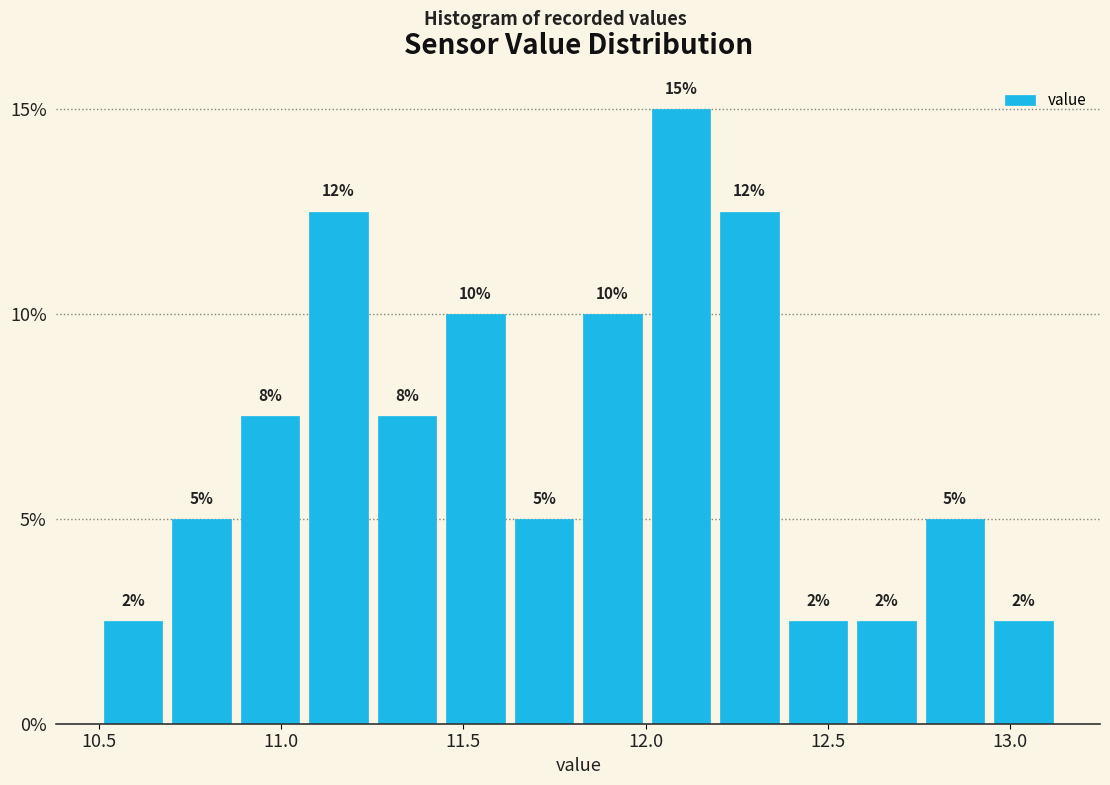

Read against the x-axis, roughly where is the centre of the tallest bar?

12.10